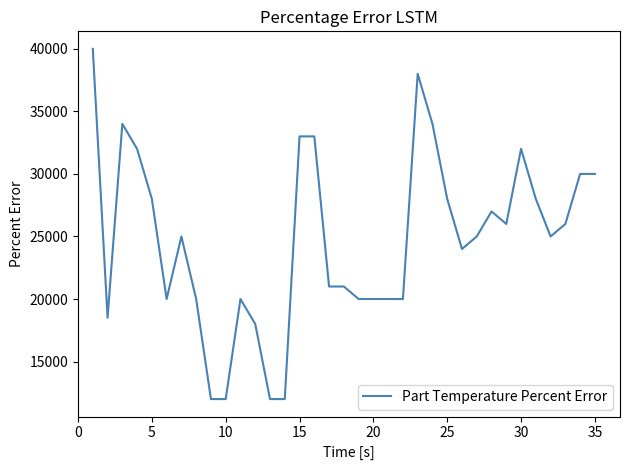

What is the difference between the maximum and minimum values?

28000